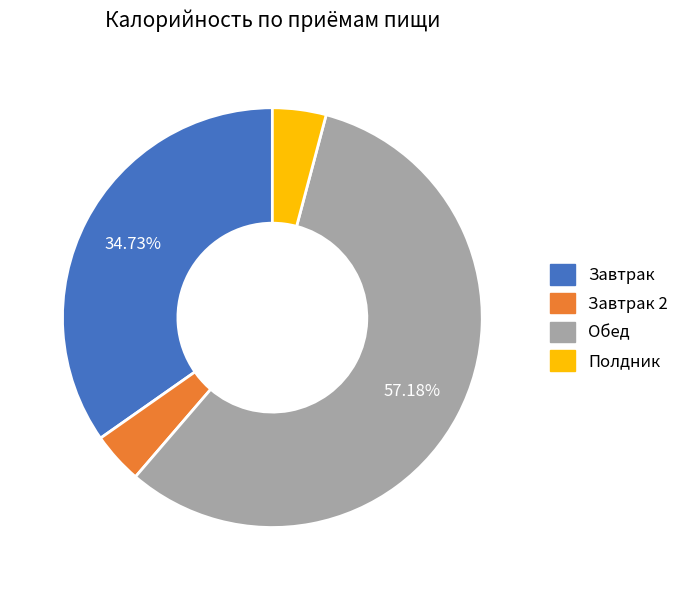

Is there a majority slice in this chart?

Yes